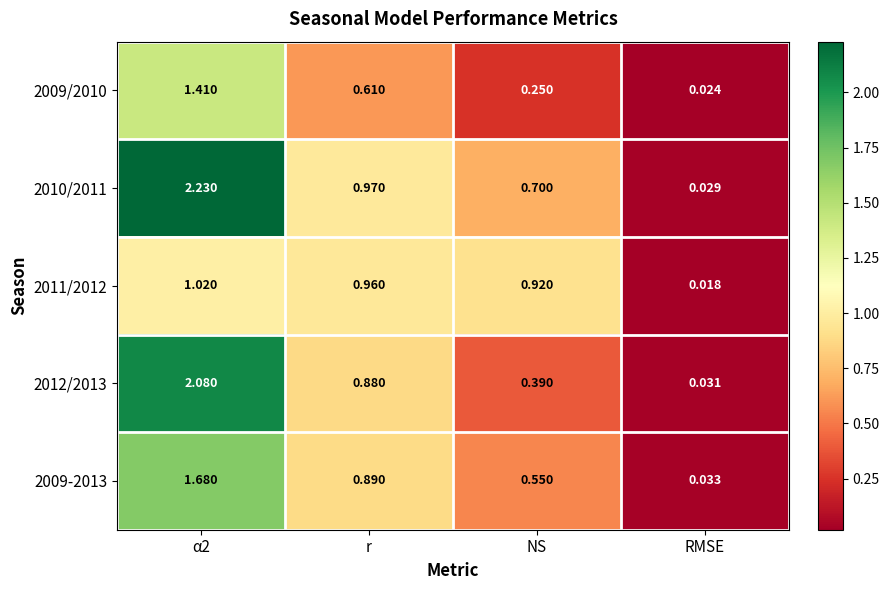

Is the value of 2012/2013 at r greater than the value of 2009-2013 at α2?

No